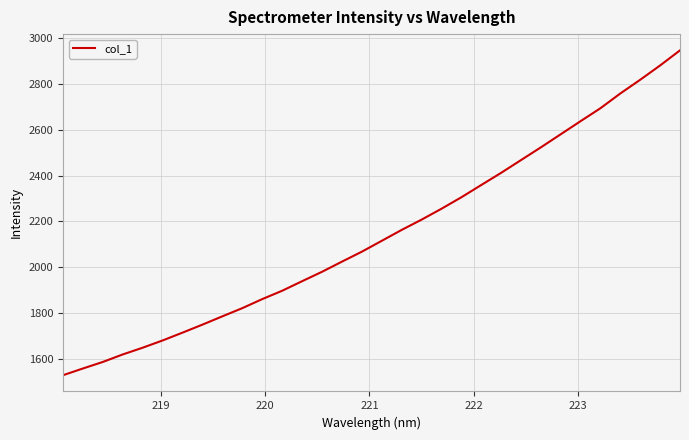

What is the minimum value shown in the chart?

1528.4